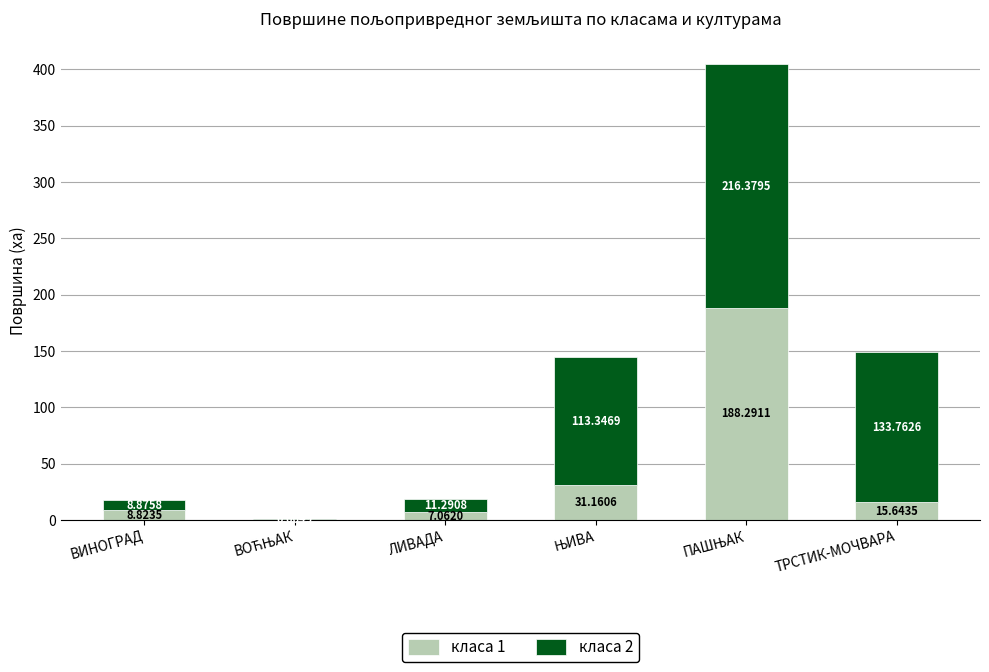

The value of класа 1 at ВИНОГРАД is 8.8. True or false?

True